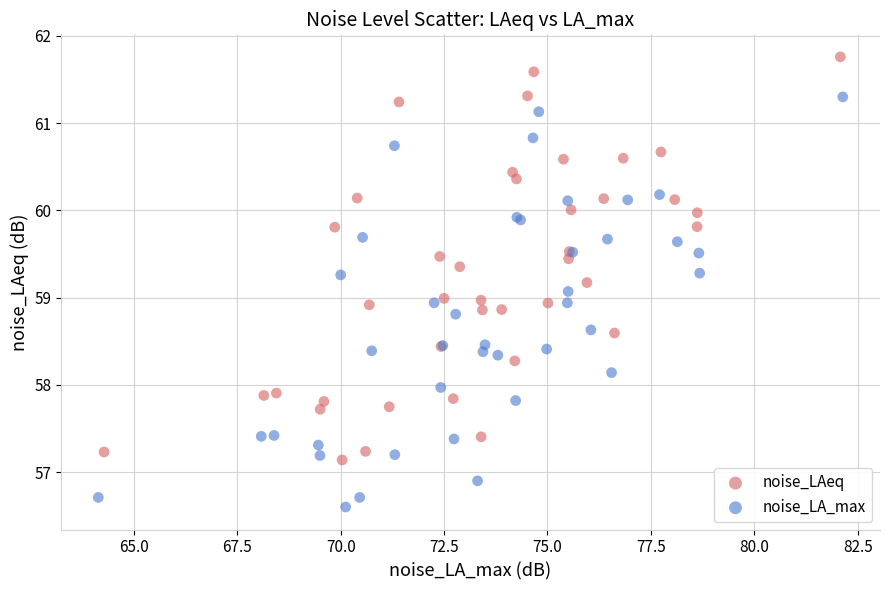

Which series has the largest Y range (max minus min)?

noise_LA_max